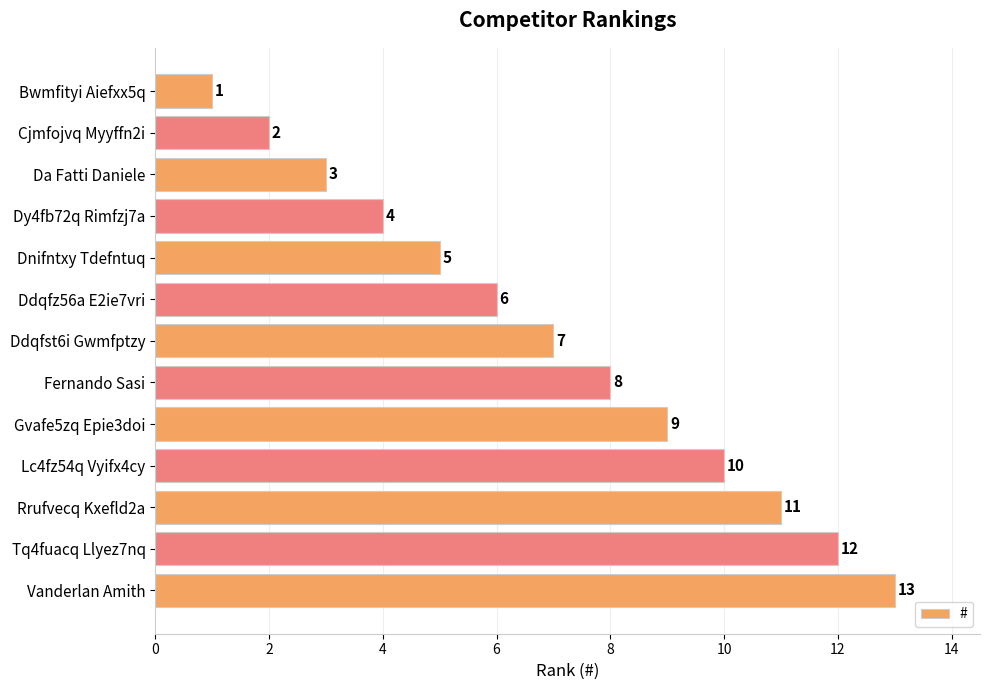

Count the number of categories in the chart.

13